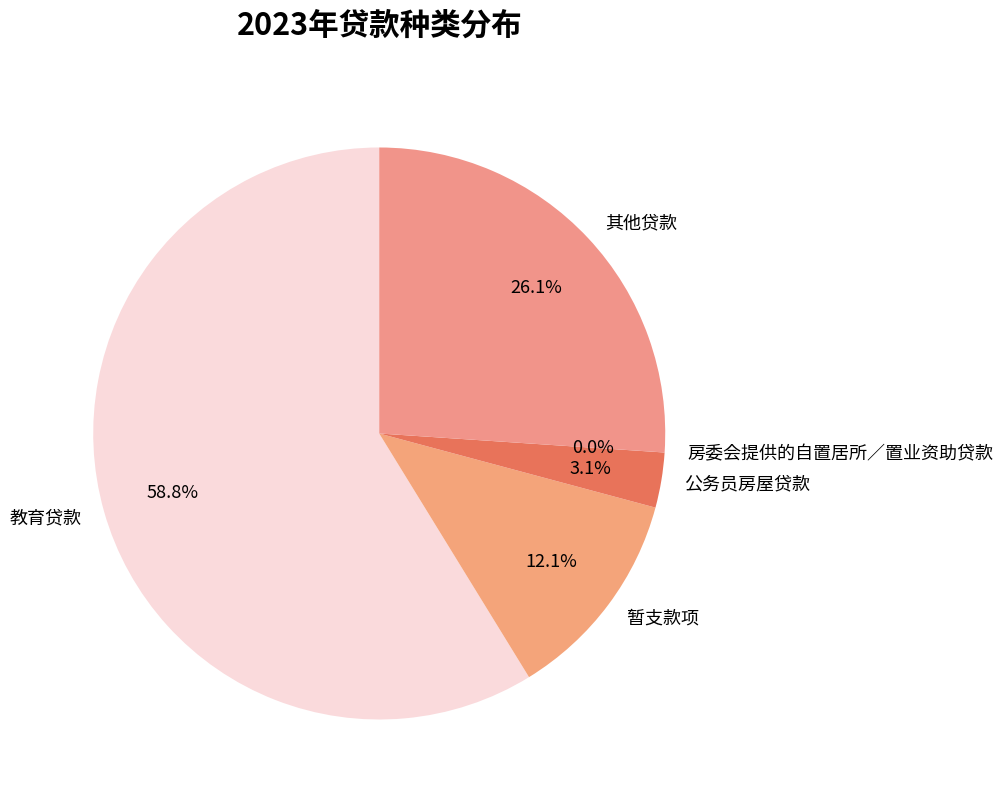

To the nearest percent, what percentage of the pie is 暂支款项?

12%